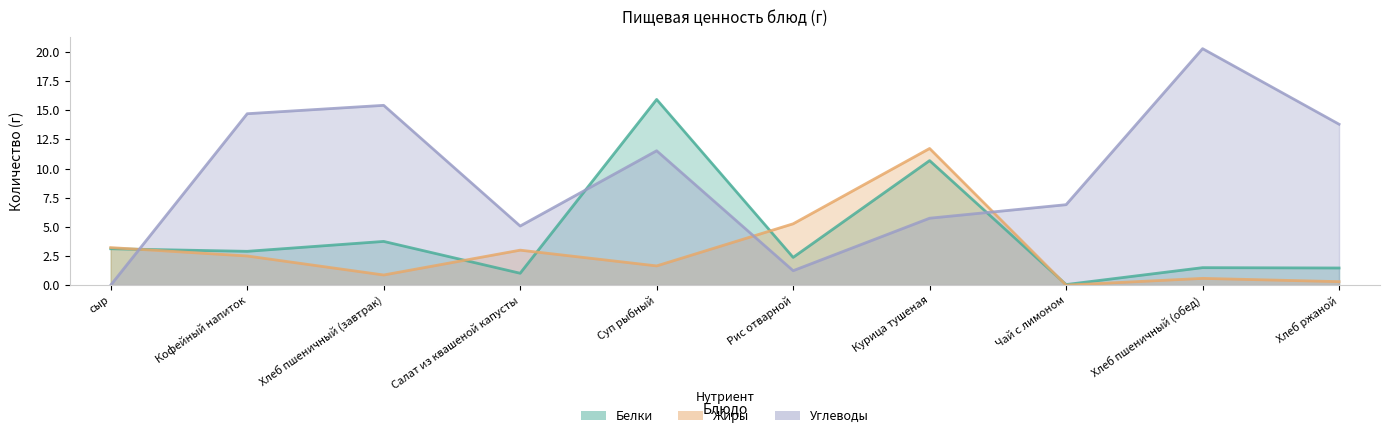

How many series are shown in this chart?

3